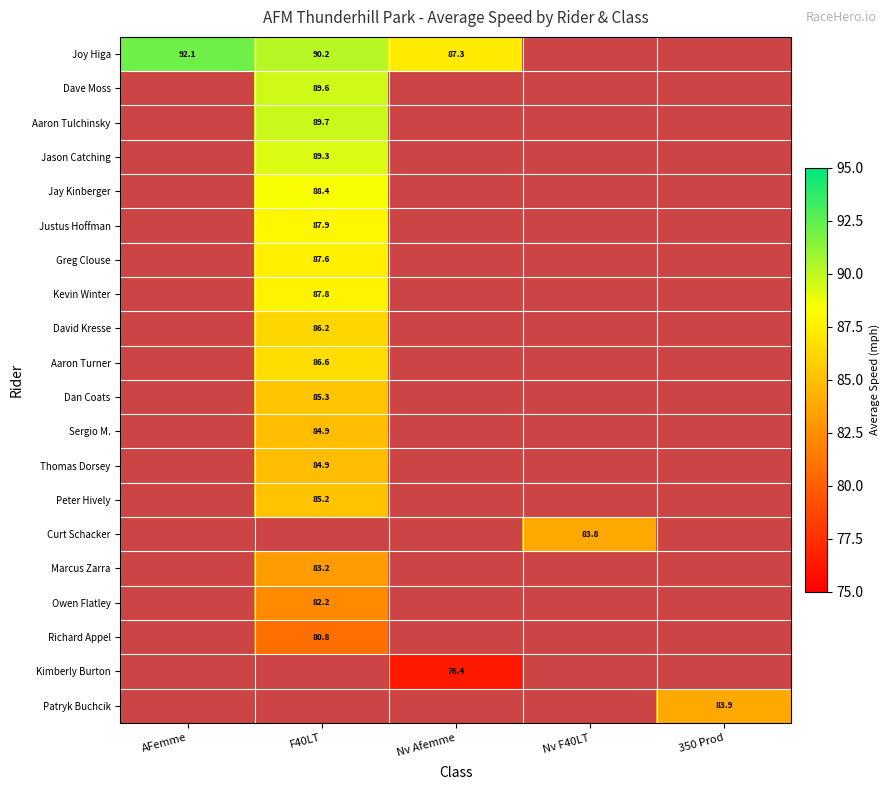

How many positive values does the Kimberly Burton series have?

1